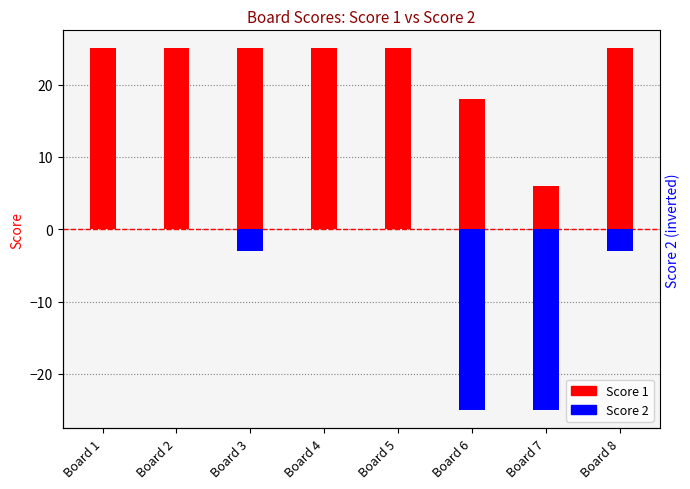

Reading right to left, extract all data points from this chart.

Score 1: 25	6	18	25	25	25	25	25
Score 2: -3	-25	-25	0	0	-3	0	0